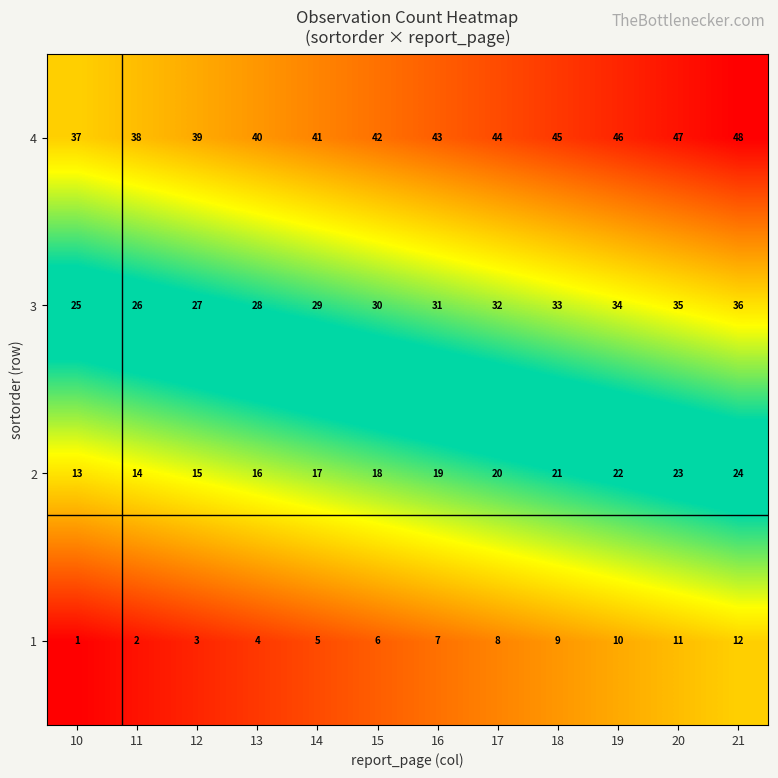

How many categories are shown in the chart?

12